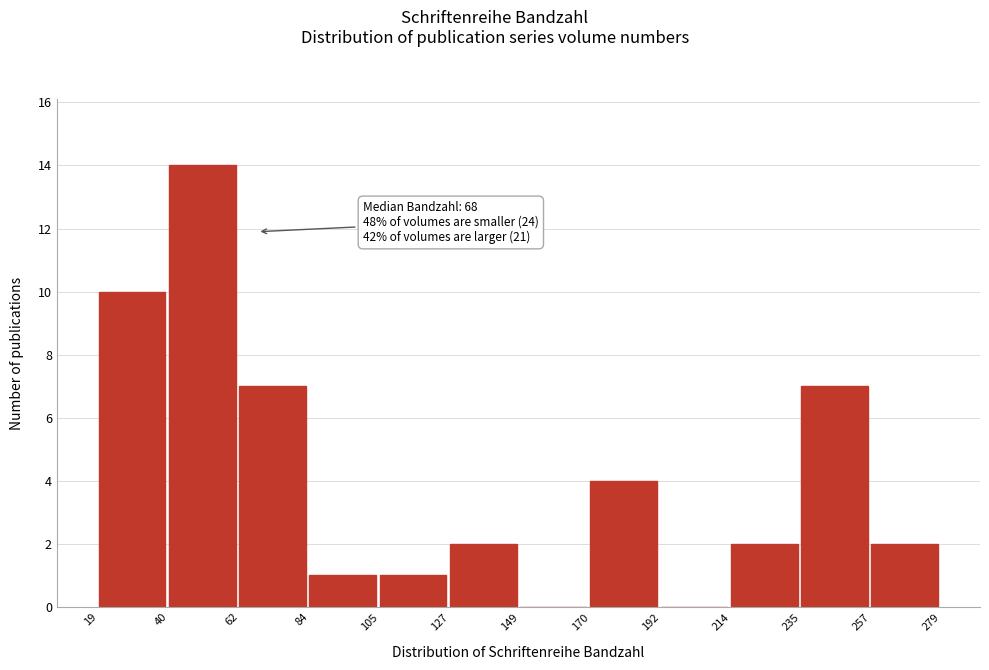

Which range on the x-axis has the tallest bar?

40 to 62